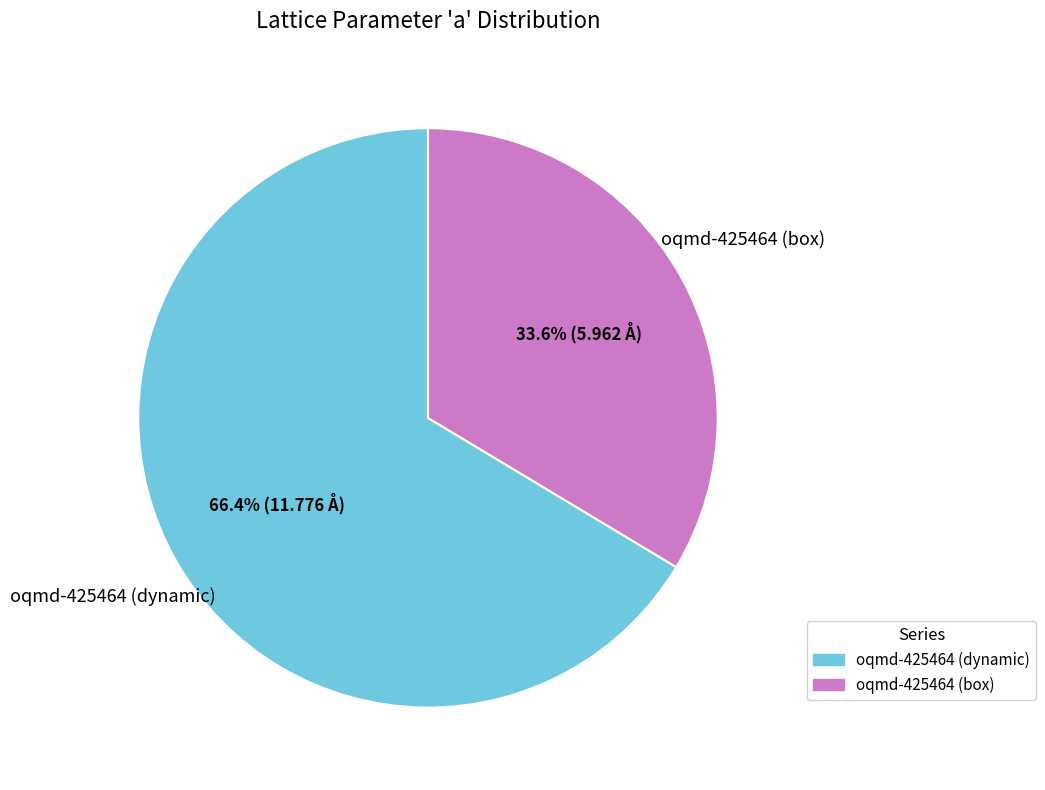

How many segments does this pie chart have?

2